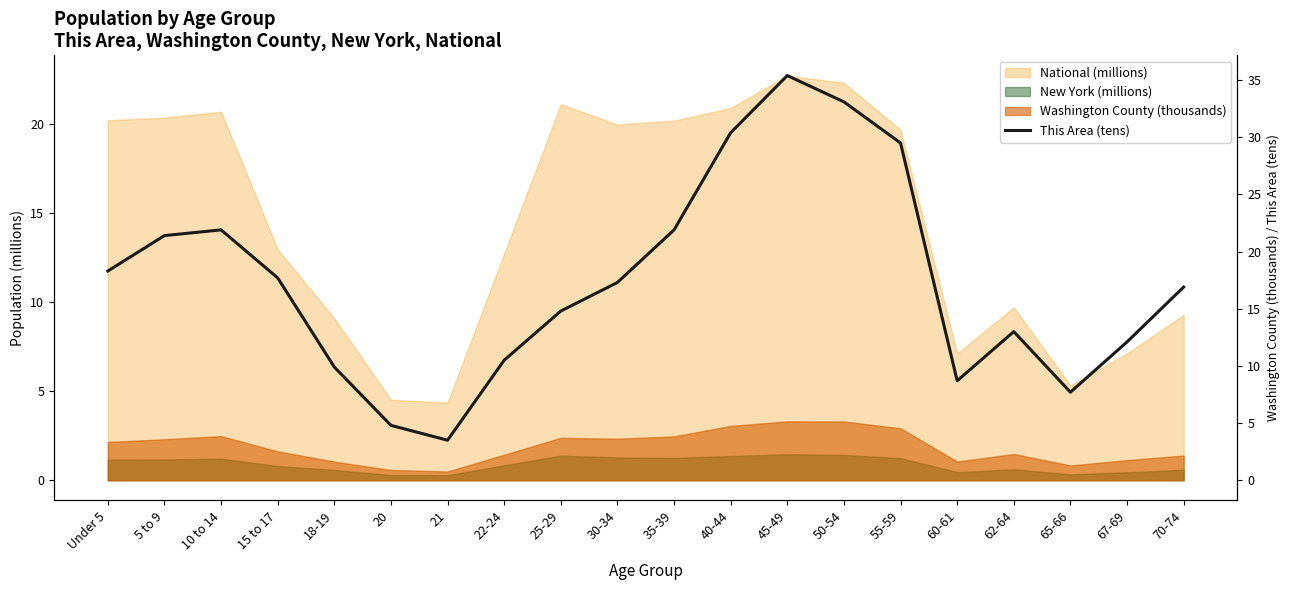

Which has a higher value, 67-69 or 5 to 9?

5 to 9